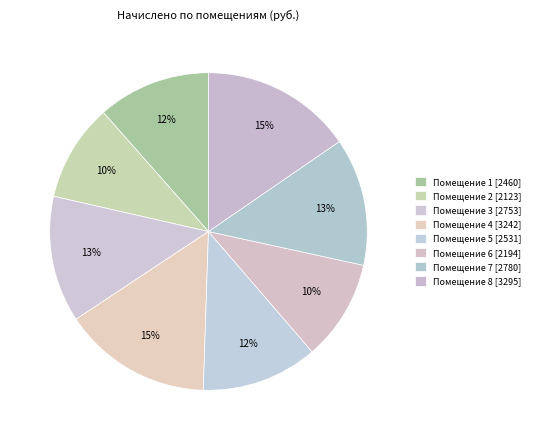

What is the smallest slice in the pie chart?

2